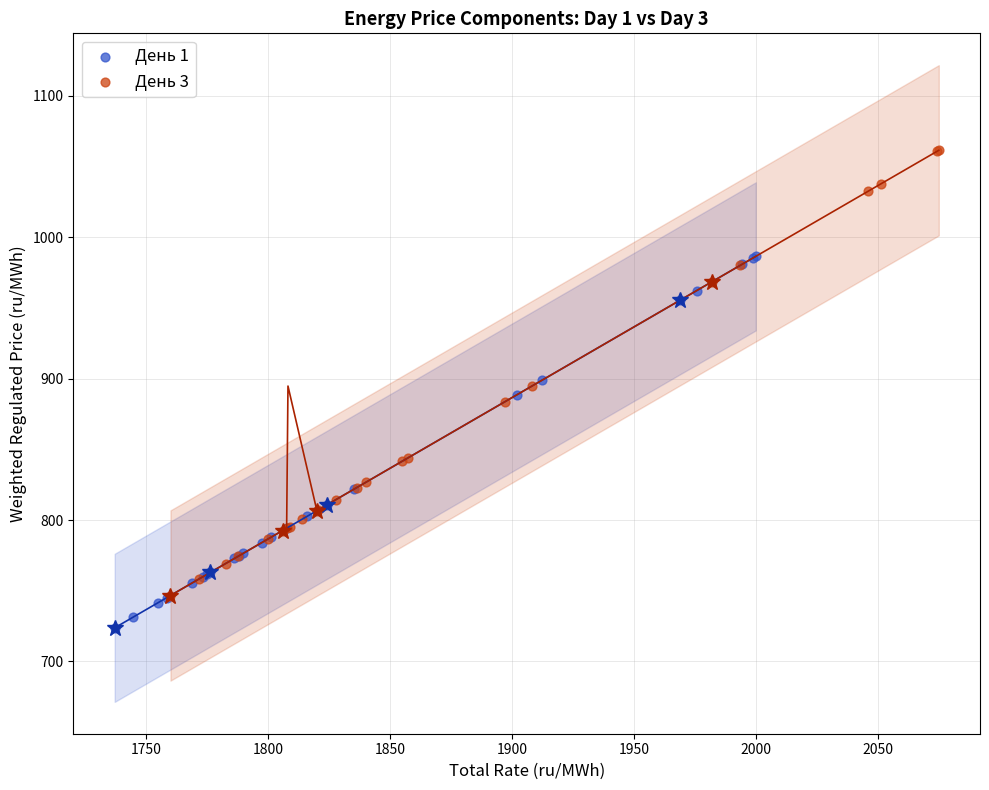

Which series contains the lowest Y value?

День 1